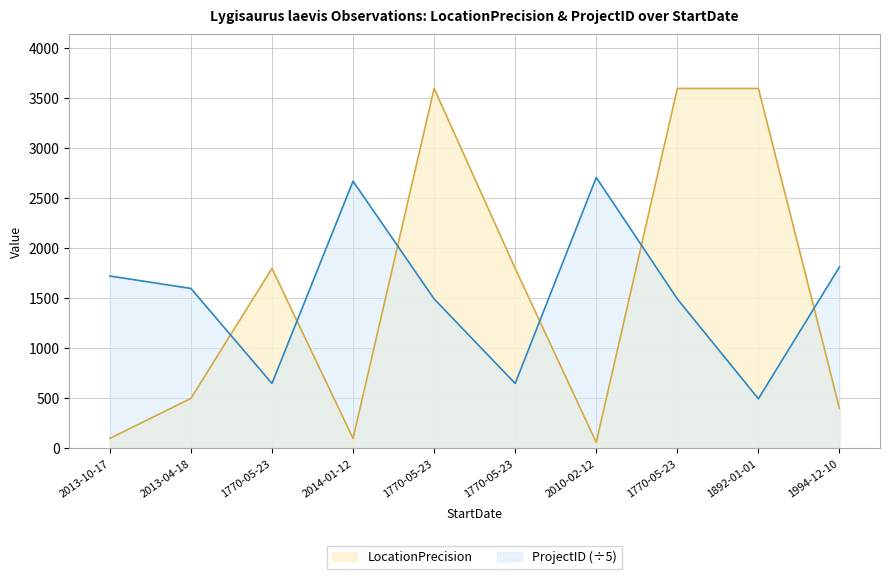

True or false: ProjectID has a value of 2672.6 at 2014-01-12.

True